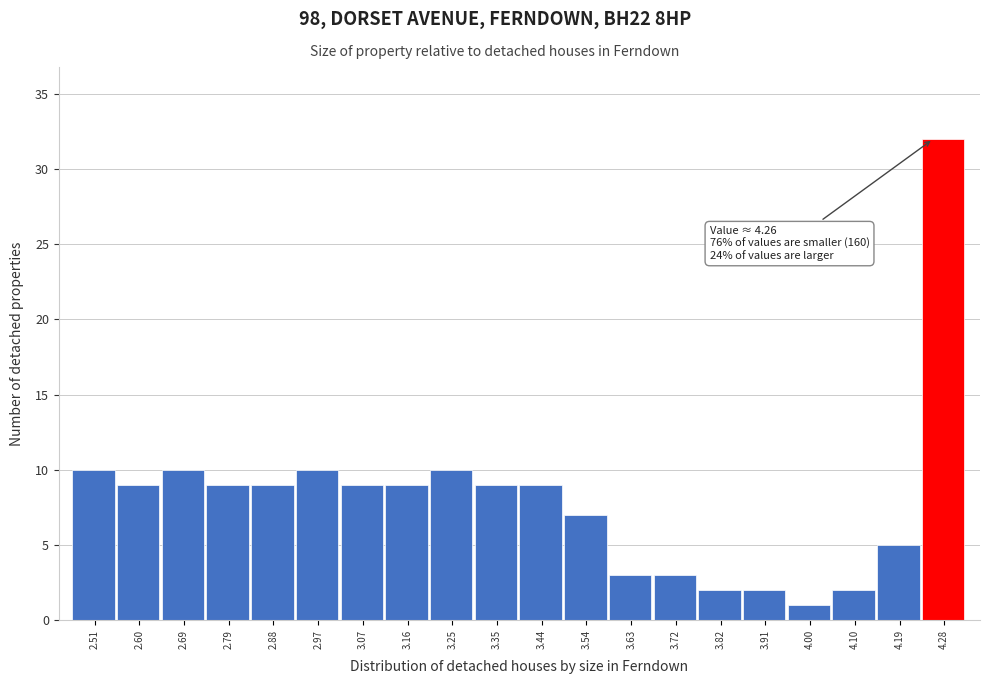

Over which range of the x-axis is the bar tallest?

4.24 to 4.33